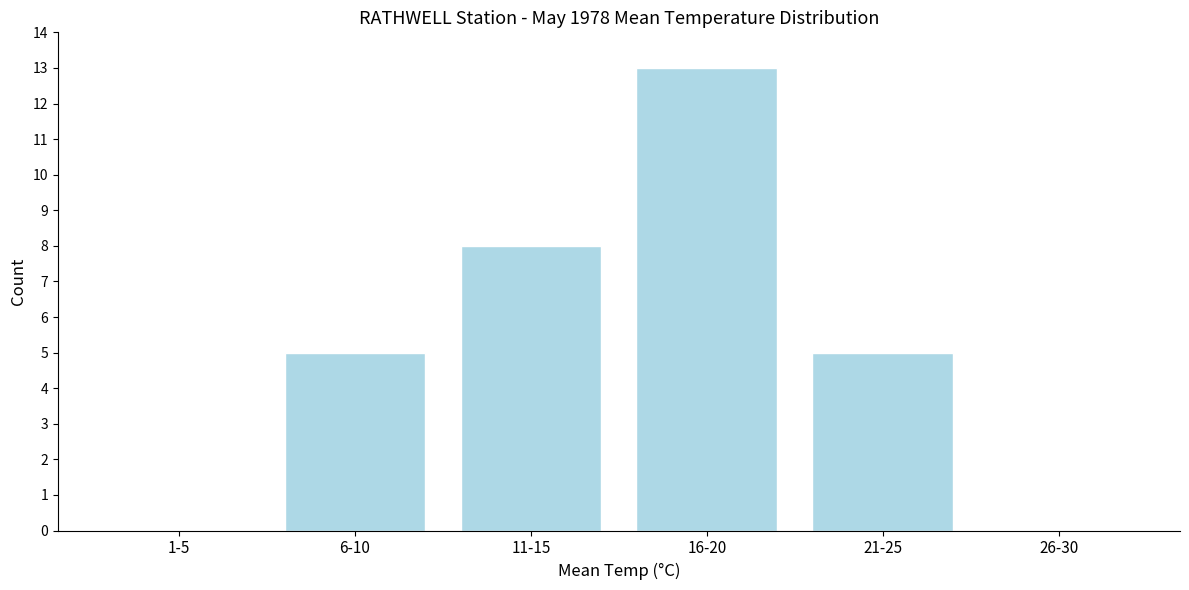

Reading left to right, extract all data points from this chart.

1-5=0	6-10=5	11-15=8	16-20=13	21-25=5	26-30=0